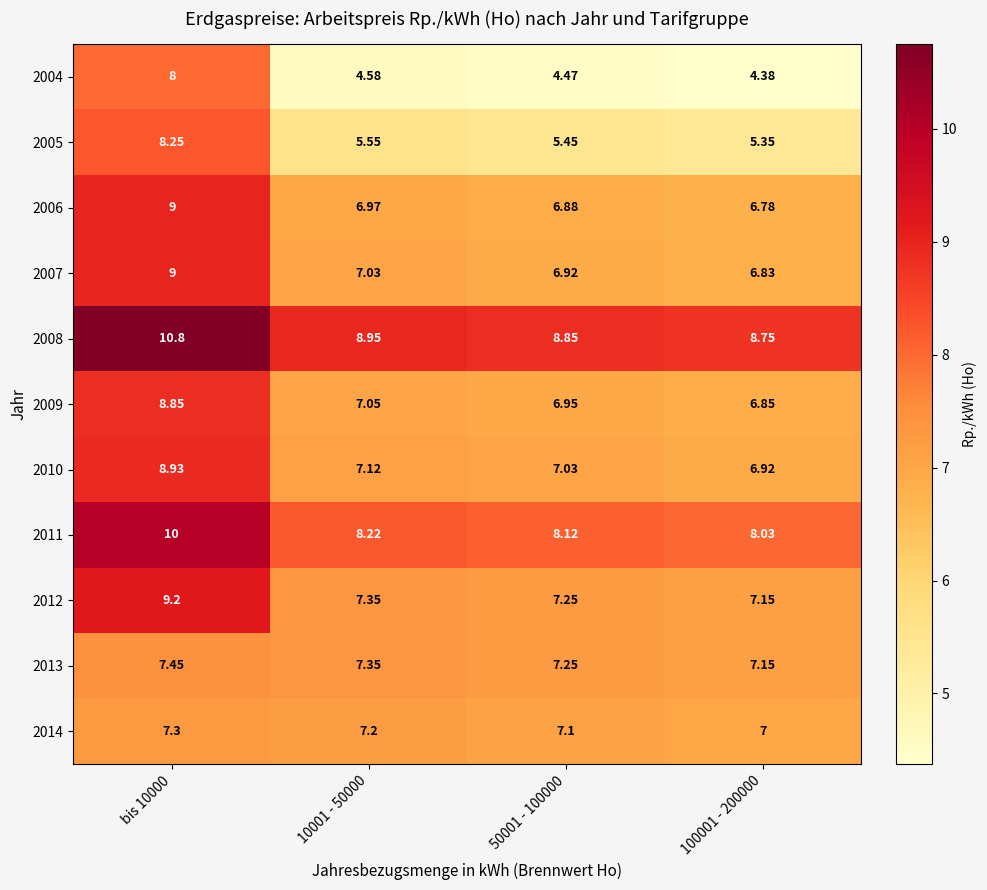

Is the value of 2010 at 10001 - 50000 greater than the value of 2009 at 50001 - 100000?

Yes